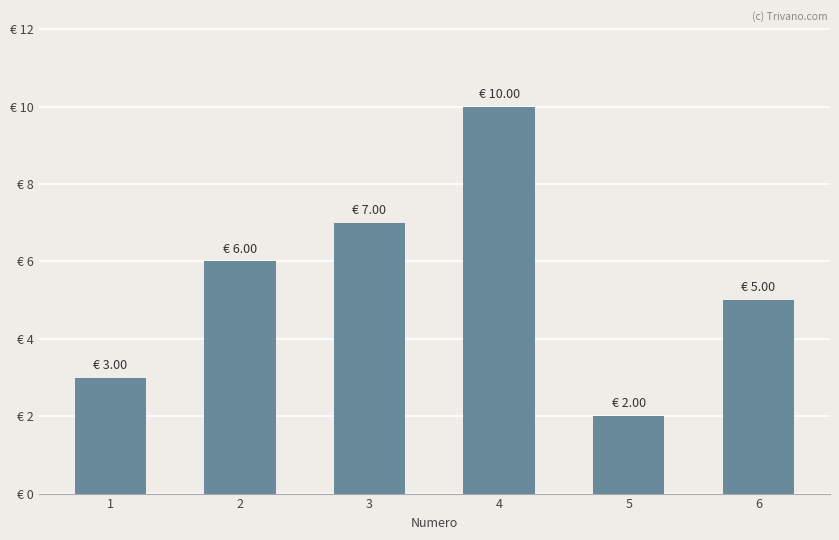

True or false: the data shows 4 at 2.

False